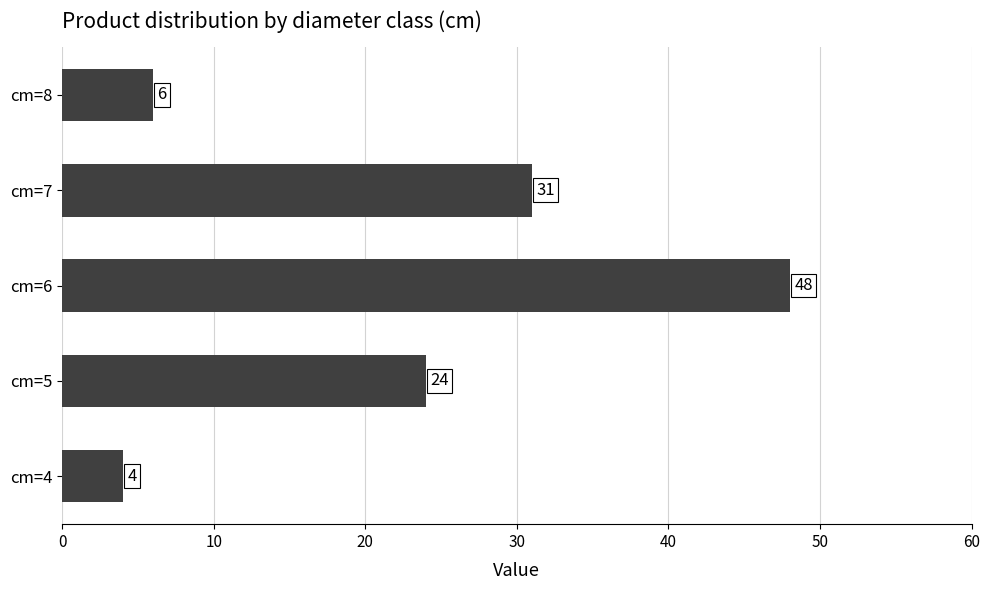

Which label corresponds to the largest value in the chart?

cm=6